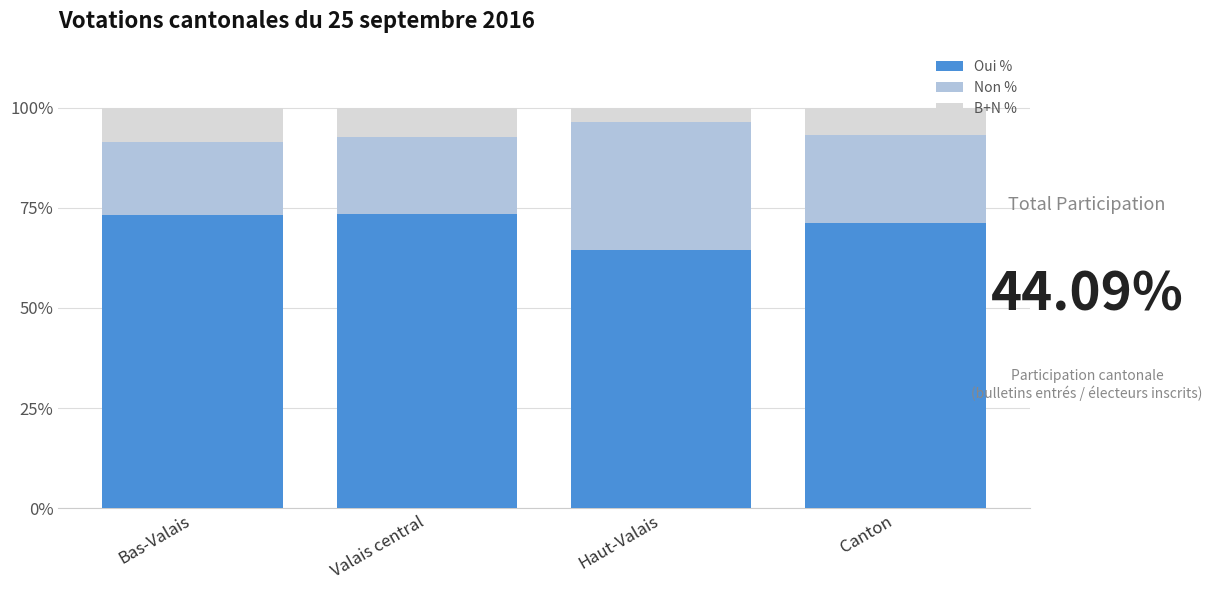

Is it true that Oui % equals 19.9 at Haut-Valais?

False